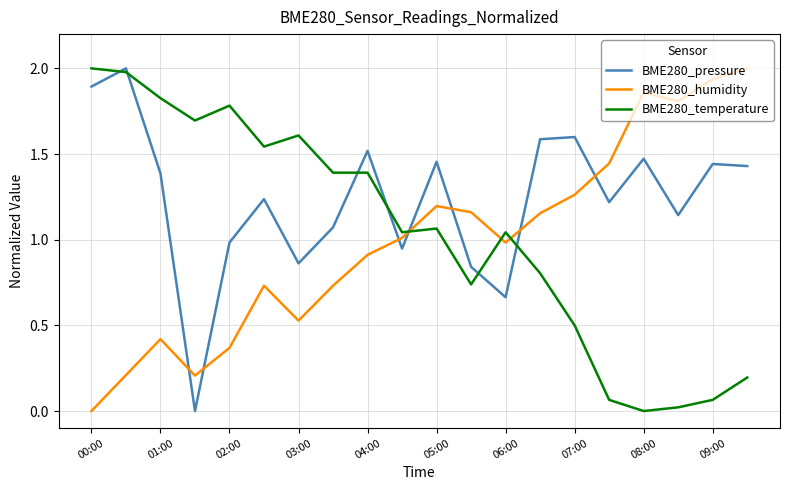

How many lines are shown in the chart?

3